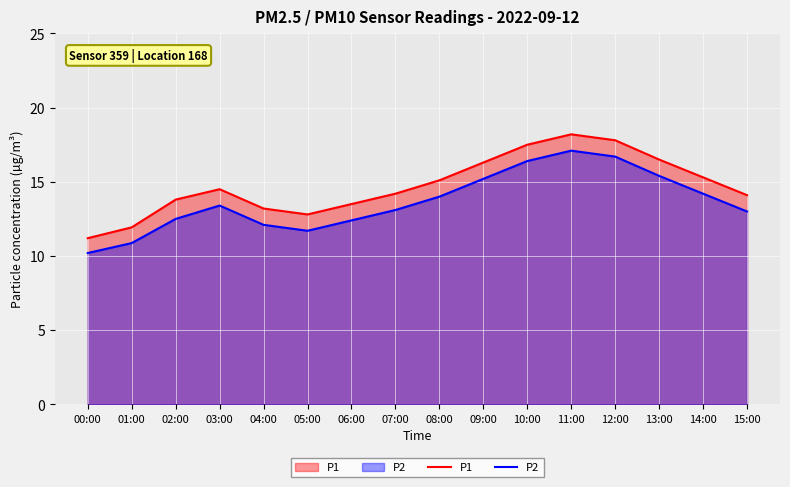

Reading left to right, what are all the values shown in this chart?

P1: 11.2	11.9	13.8	14.5	13.2	12.8	13.5	14.2	15.1	16.3	17.5	18.2	17.8	16.5	15.3	14.1
P2: 10.2	10.9	12.5	13.4	12.1	11.7	12.4	13.1	14.0	15.2	16.4	17.1	16.7	15.4	14.2	13.0